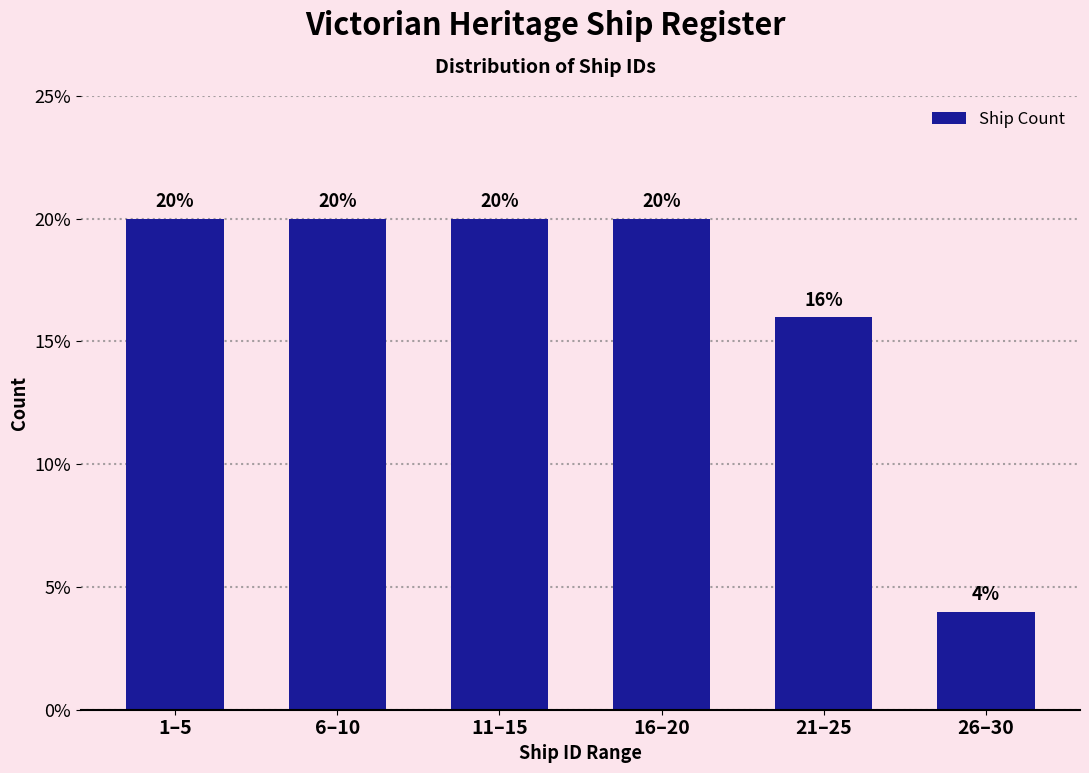

Reading left to right, extract all data points from this chart.

1–5=20	6–10=20	11–15=20	16–20=20	21–25=16	26–30=4